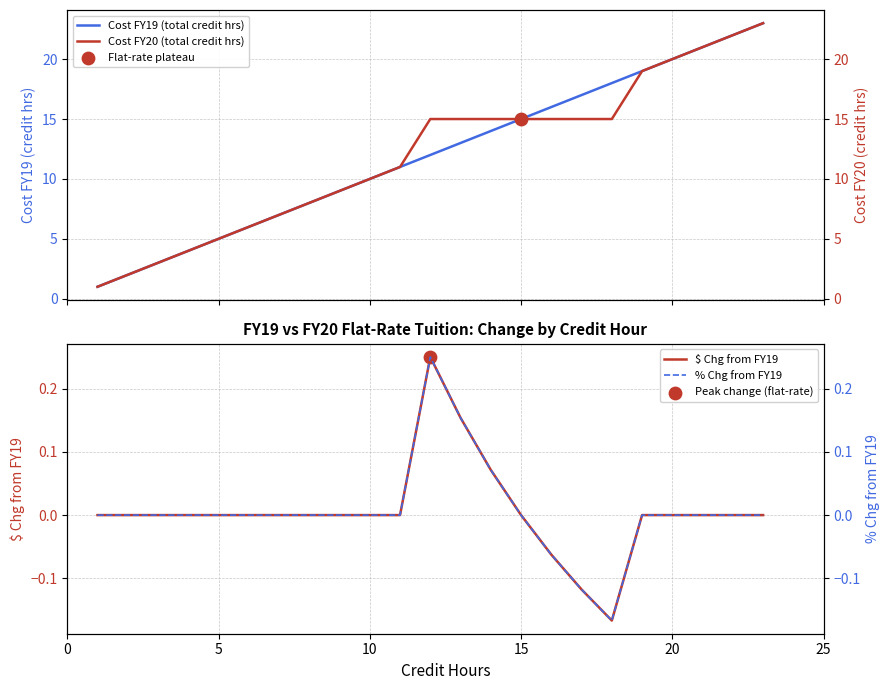

Which series reaches the minimum Y coordinate?

$ Chg from FY19